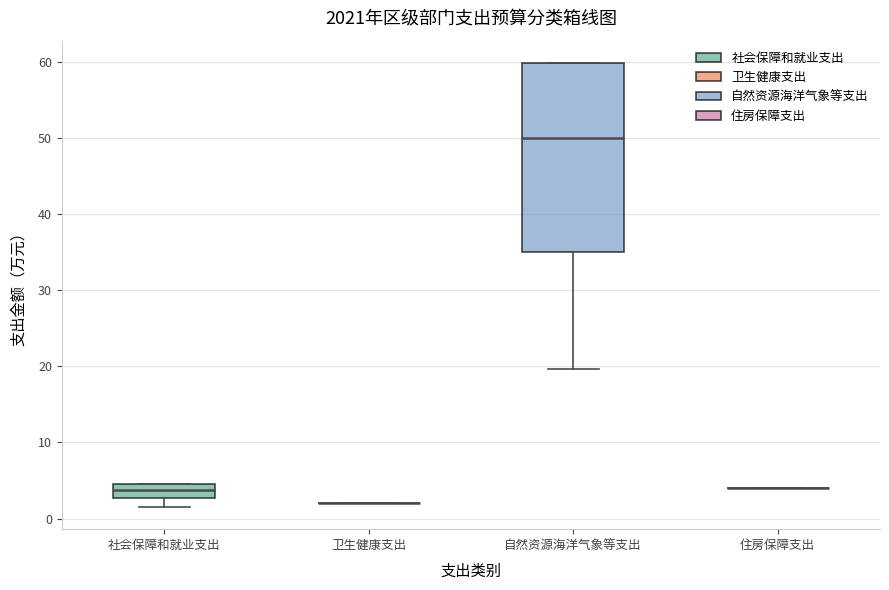

Reading left to right, transcribe this box plot: for each box, give where its median line is, the range the box spans, and where its two whiskers end, as read against the y-axis. The values are not printed on the chart, so give them approximately, as read against the axis.

社会保障和就业支出: median 4, box 3 to 5, whiskers 2 to 5
卫生健康支出: box collapsed to a line at 2, whiskers 2 to 2
自然资源海洋气象等支出: median 50, box 35 to 60, whiskers 20 to 60
住房保障支出: box collapsed to a line at 4, whiskers 4 to 4